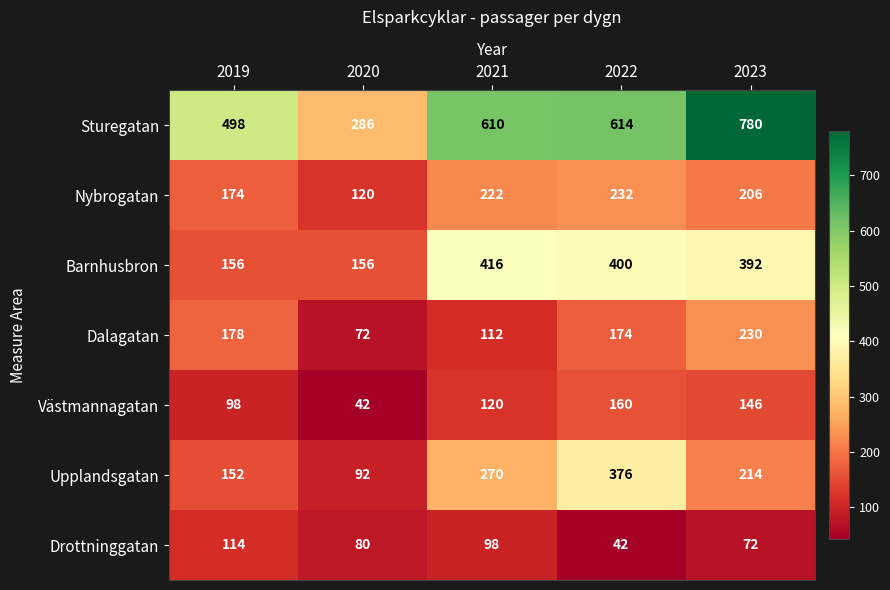

What is the difference between the Upplandsgatan values at 2021 and 2020?

178